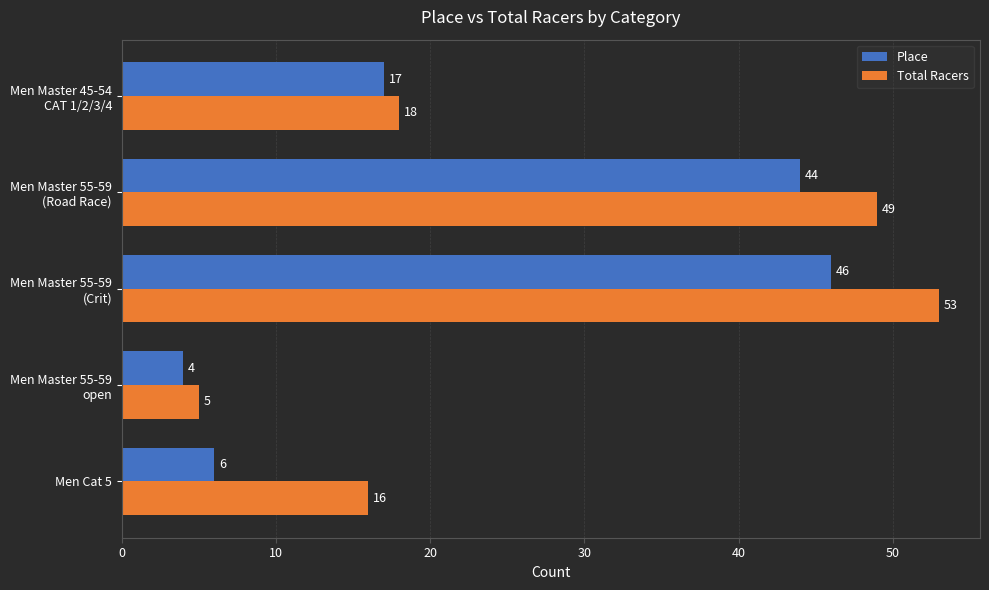

Which series has the widest spread of values?

Total Racers